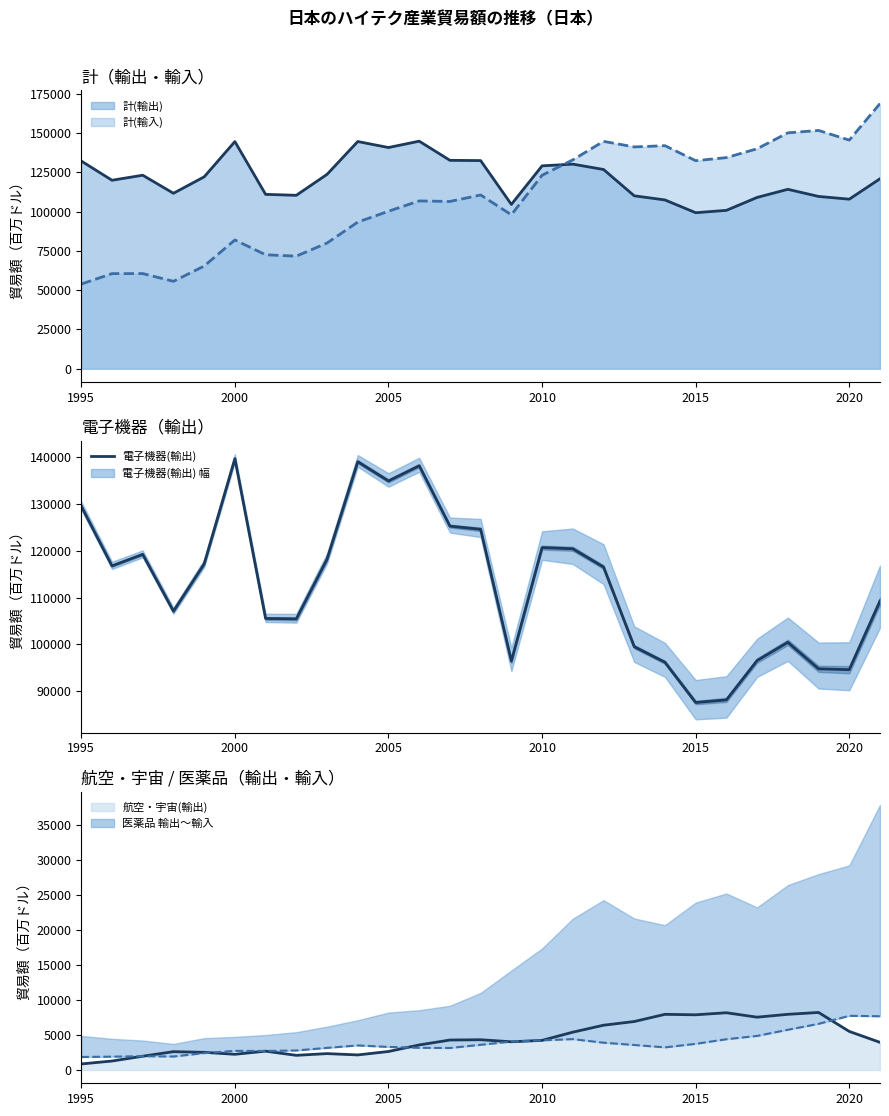

What is the greatest value displayed?

168715.5